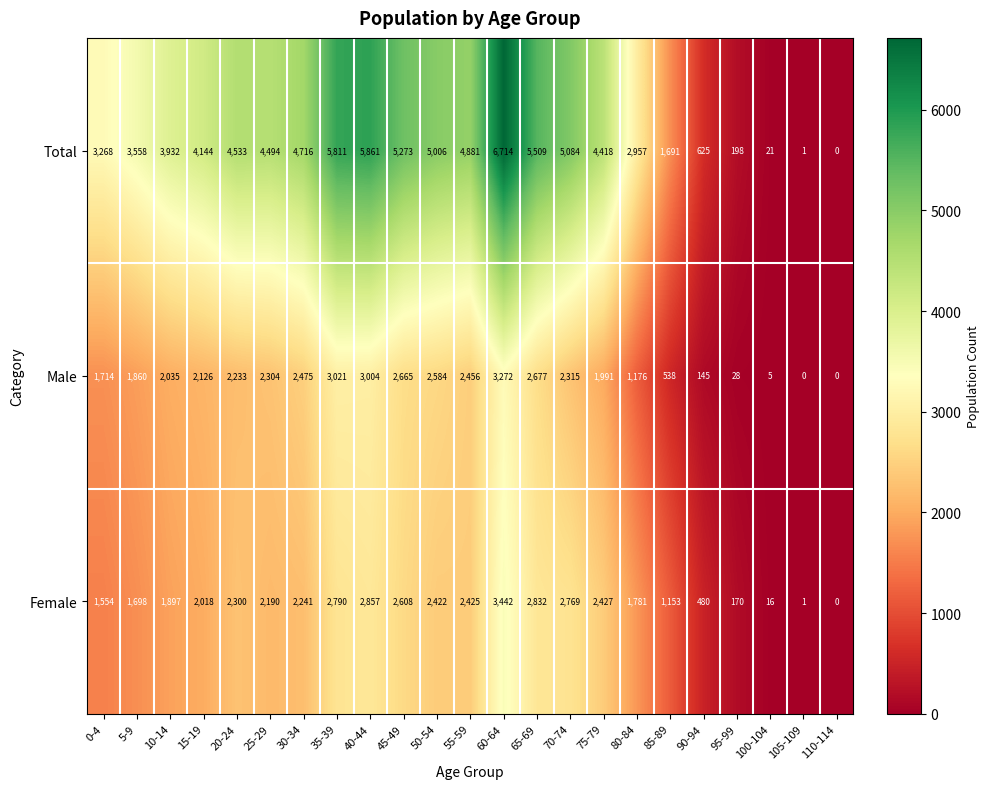

Which series has the largest total across all categories?

Total